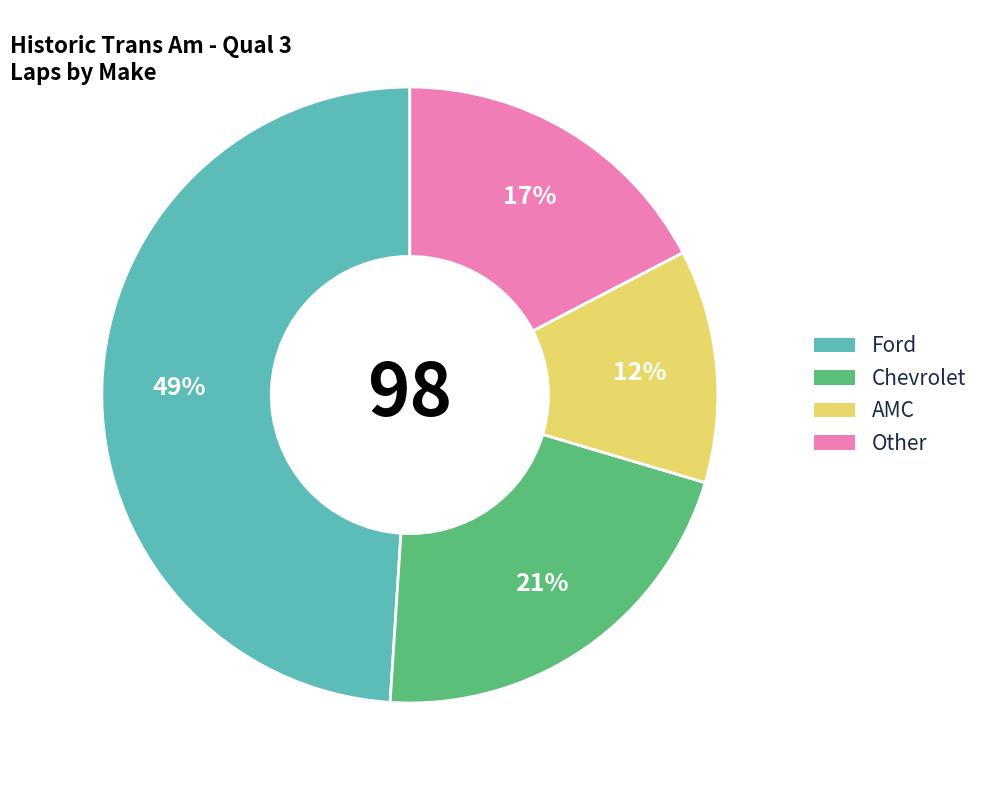

Rank the categories by value from lowest to highest.

AMC, Other, Chevrolet, Ford